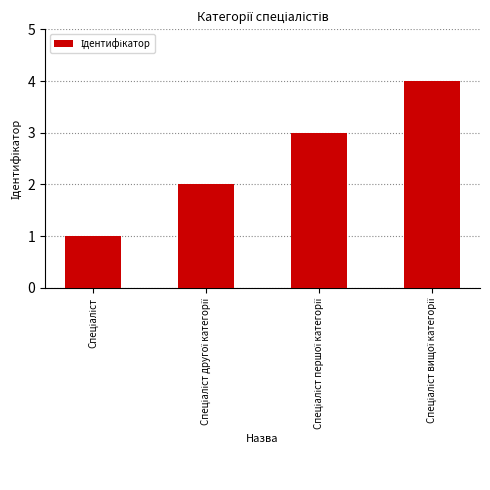

Does the chart contain any negative values?

No